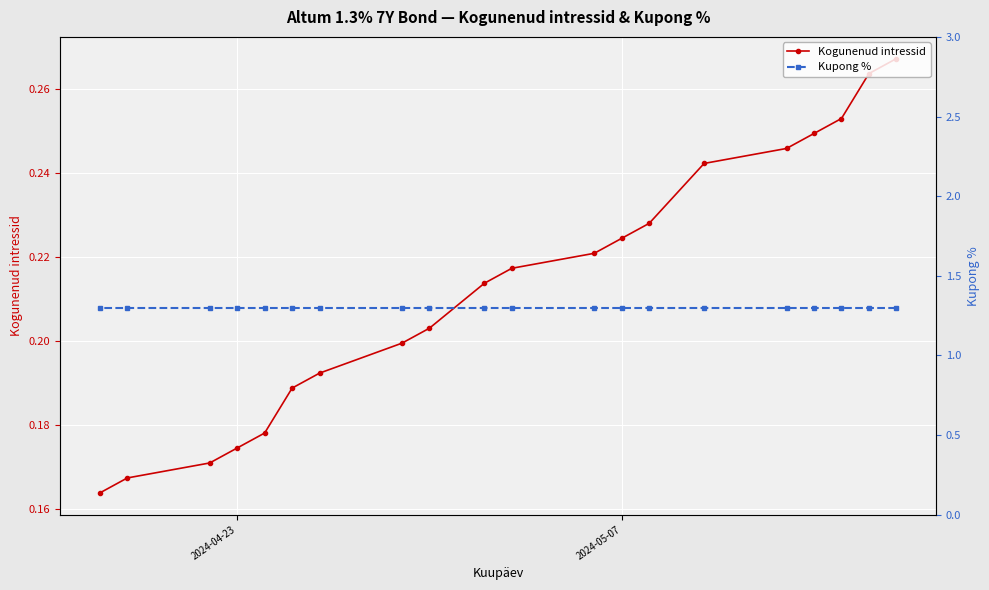

How many lines are shown in the chart?

2